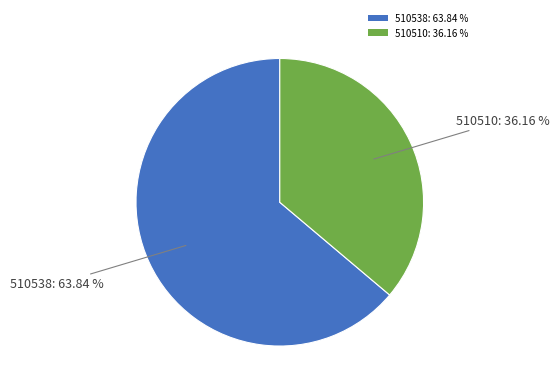

Rank the categories by value from highest to lowest.

510538, 510510